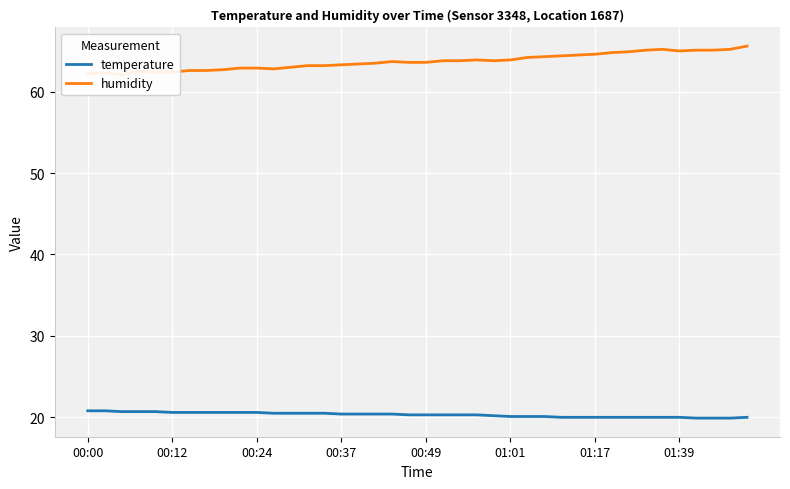

The value of temperature at 01:17 is 5.9. True or false?

False